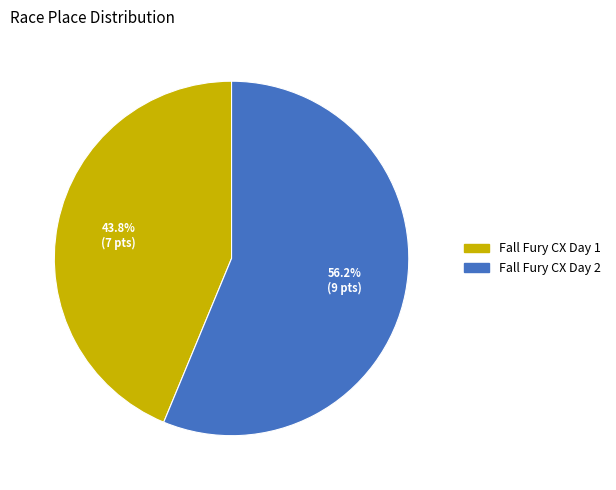

What is the largest slice in the pie chart?

Fall Fury CX Day 2